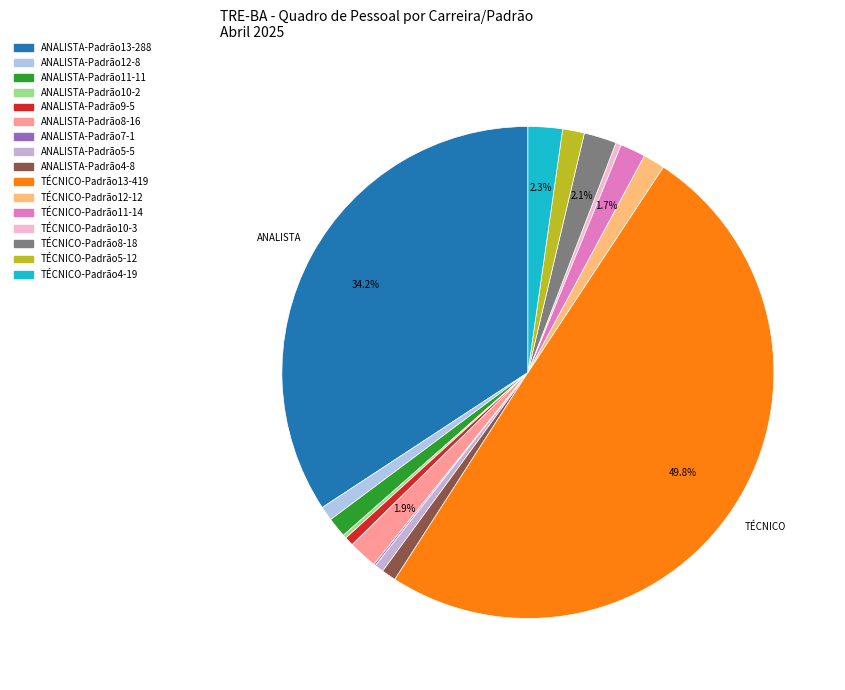

Which category has the biggest portion of the pie?

TOTAL TÉCNICO